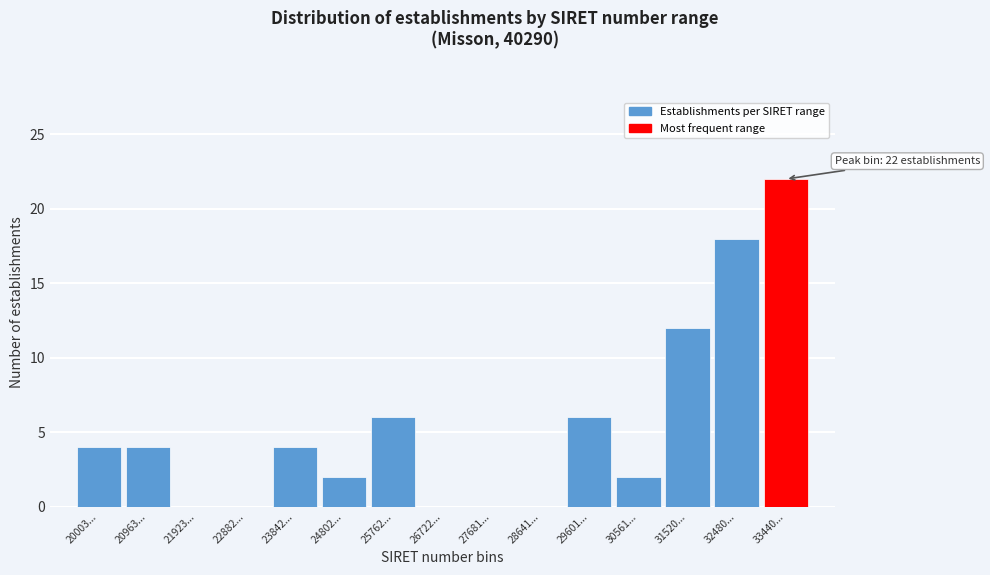

Reading left to right, transcribe all the data shown in this chart.

20003...=4	20963...=4	21923...=0	22882...=0	23842...=4	24802...=2	25762...=6	26722...=0	27681...=0	28641...=0	29601...=6	30561...=2	31520...=12	32480...=18	33440...=22